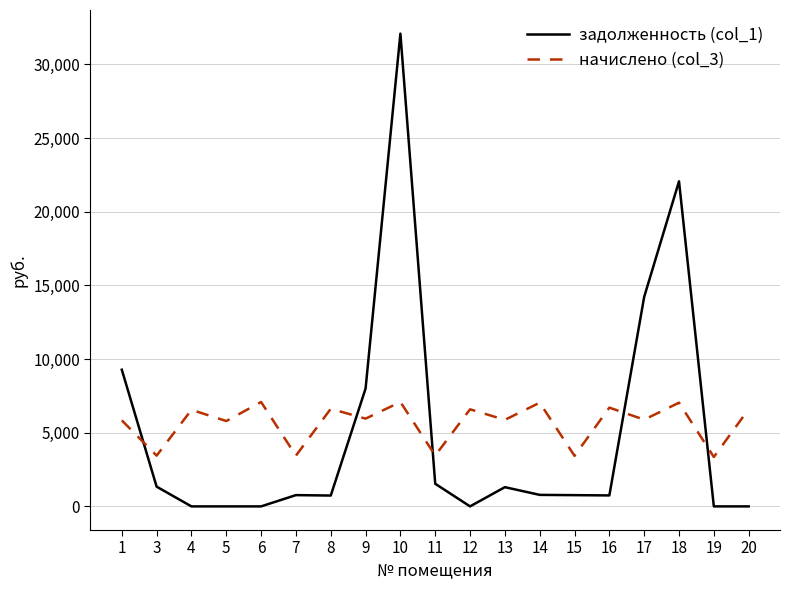

Rank the series by their maximum value, from highest to lowest.

задолженность (col_1), начислено (col_3)